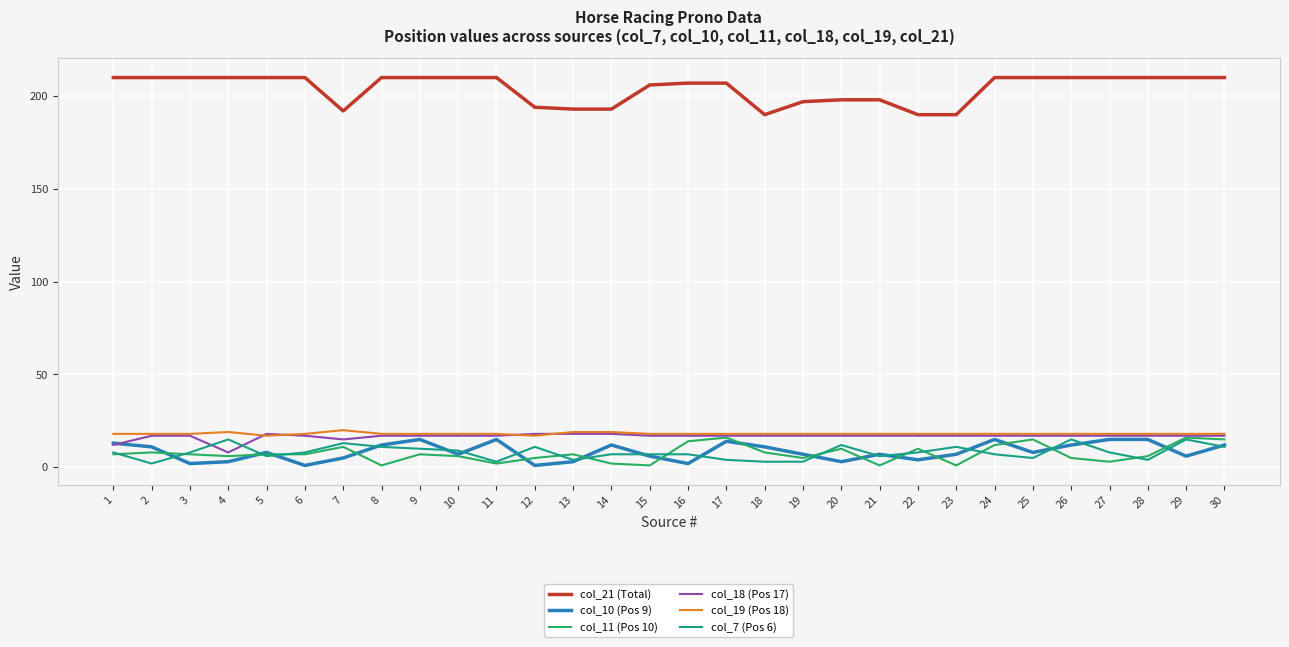

True or false: col_18 (Pos 17) and col_21 (Total) intersect in this chart.

False